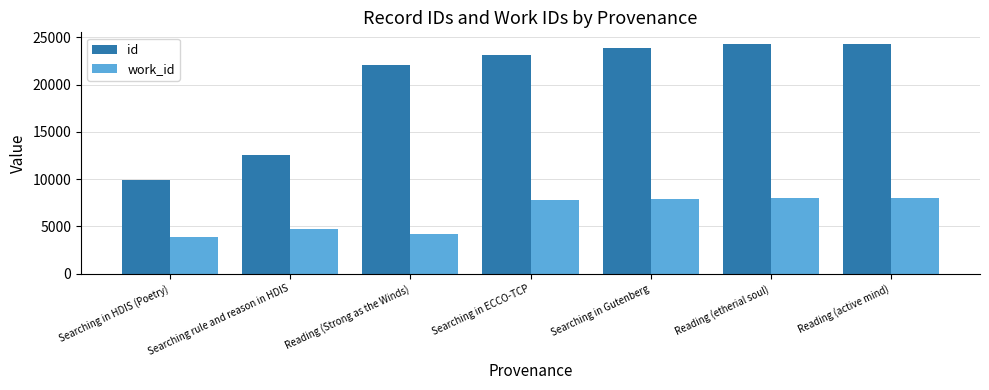

Does the chart contain stacked bars?

No